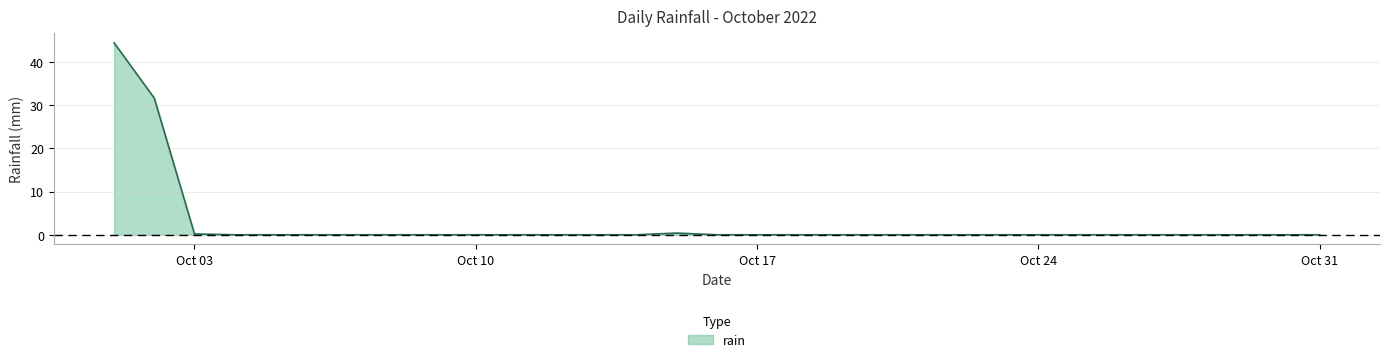

Reading right to left, extract all data points from this chart.

0.0	0.0	0.0	0.0	0.0	0.0	0.0	0.0	0.0	0.0	0.0	0.0	0.0	0.0	0.0	0.0	0.4	0.0	0.0	0.0	0.0	0.0	0.0	0.0	0.0	0.0	0.0	0.0	0.2	31.6	44.4